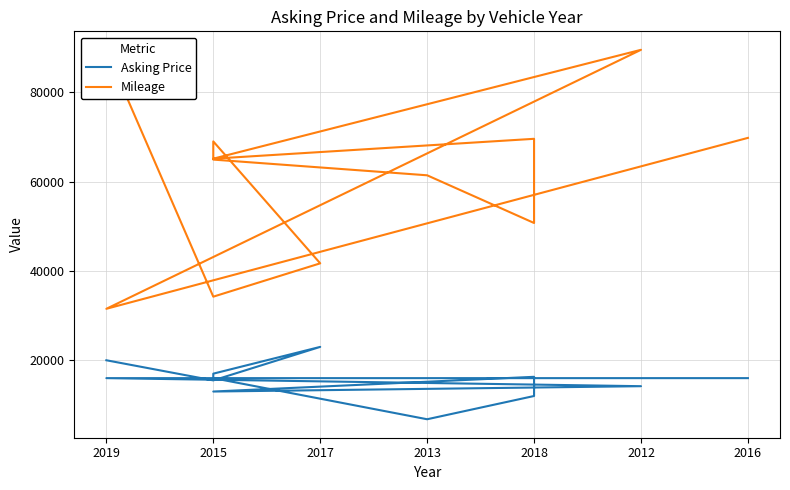

At which label does Asking Price reach its peak?

2017